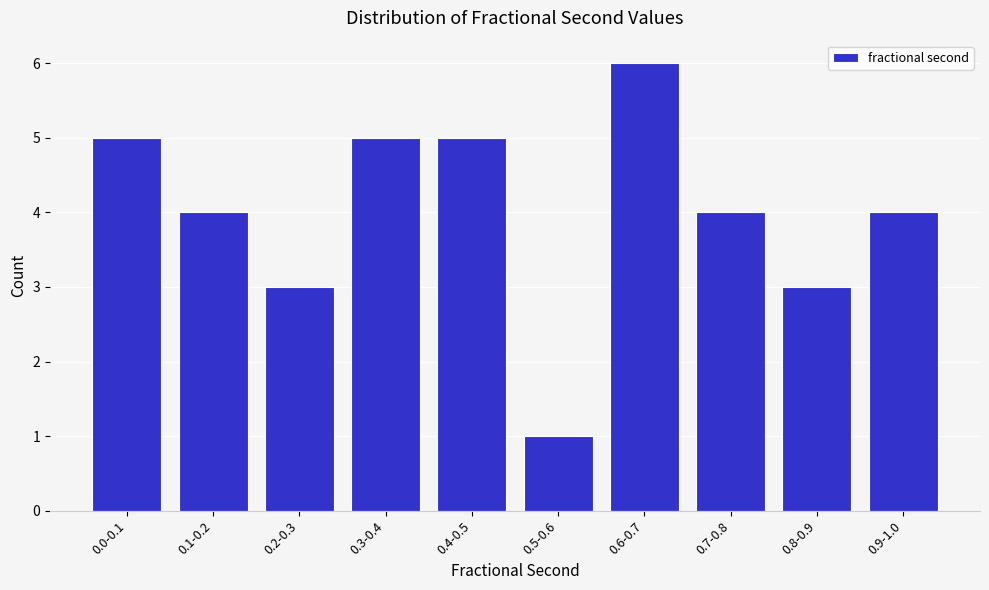

Reading left to right, list all the values displayed in this chart.

5	4	3	5	5	1	6	4	3	4